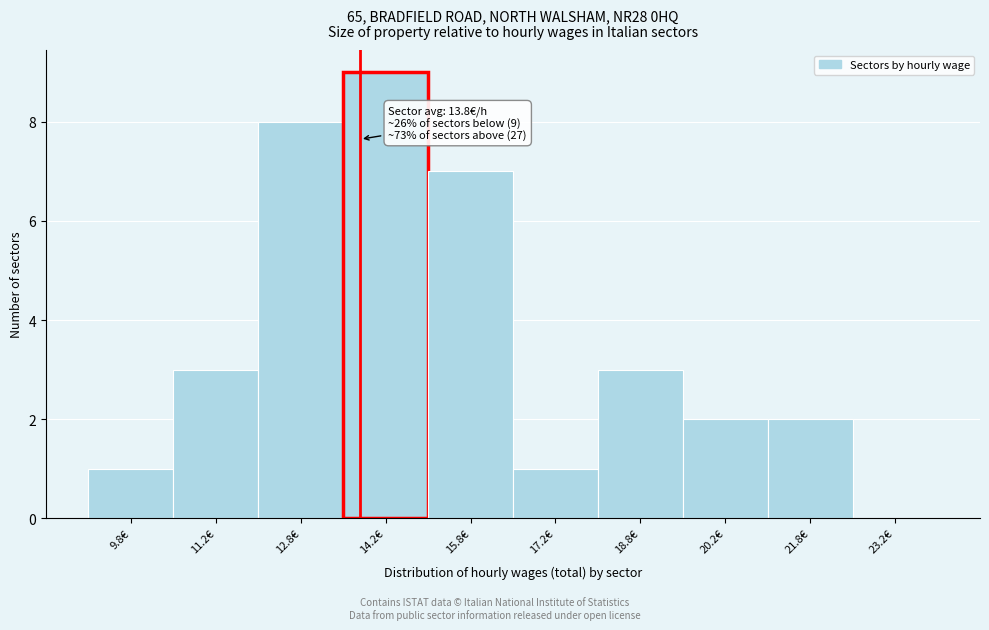

Over which range of the x-axis is the bar tallest?

13.5 to 15.0